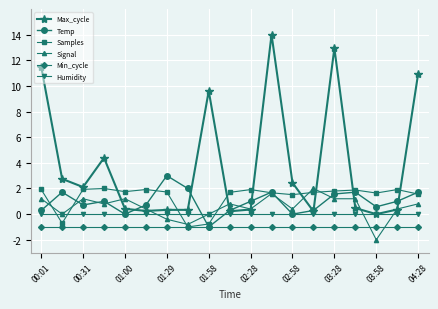

Count the number of categories in the chart.

19